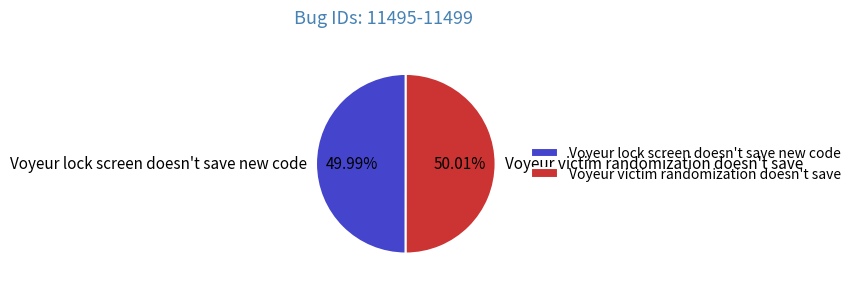

The Voyeur victim randomization doesn't save slice represents 50% of the pie. True or false?

True